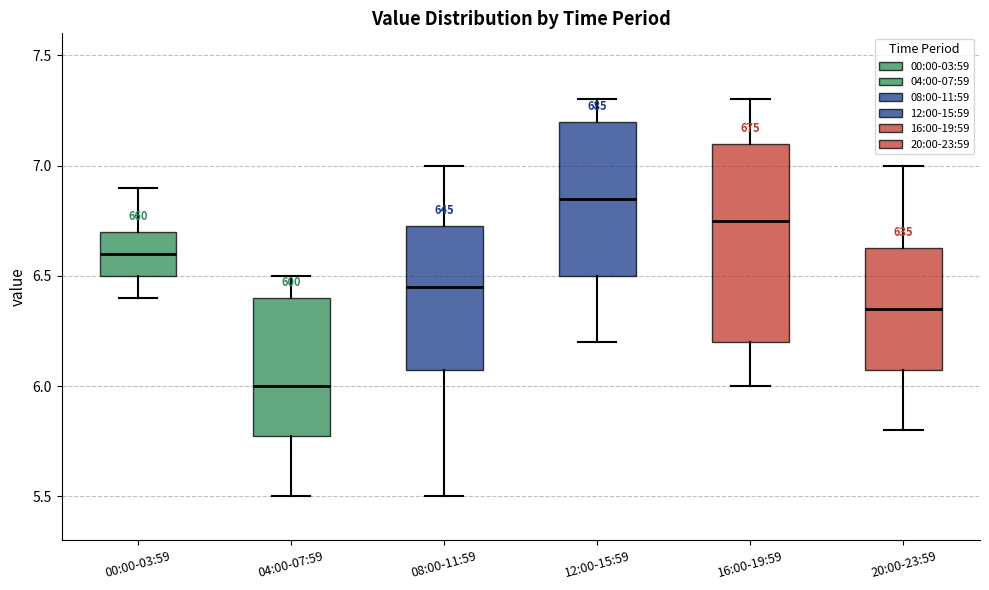

Comparing the boxes themselves (not the whiskers), which one is the tallest?

16:00-19:59